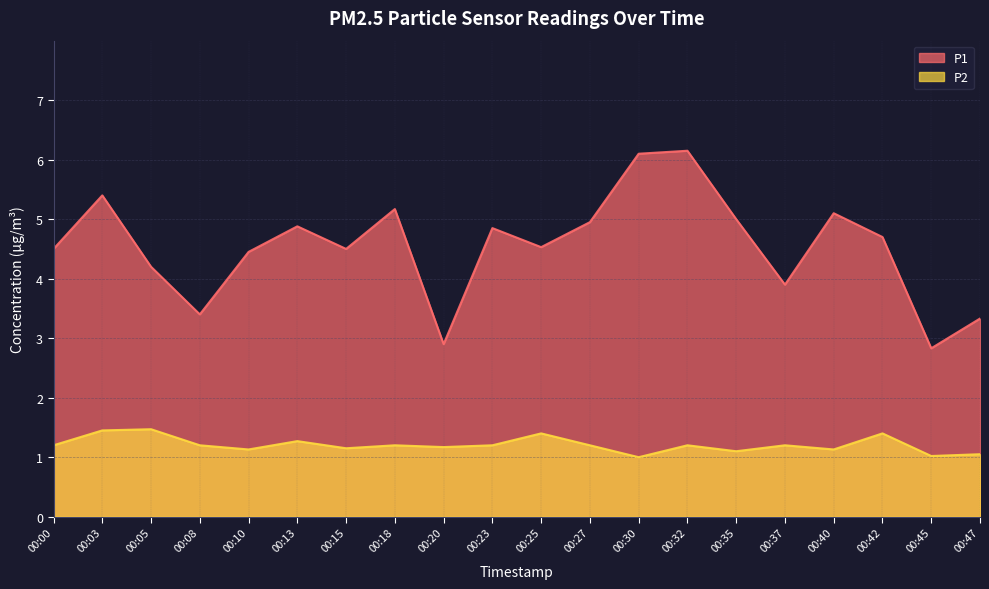

Does the chart have visible grid lines?

Yes